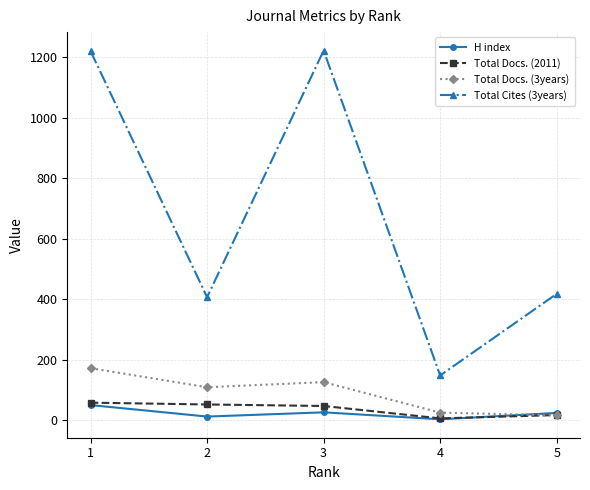

Is it true that Total Cites (3years) equals 626 at 2?

False